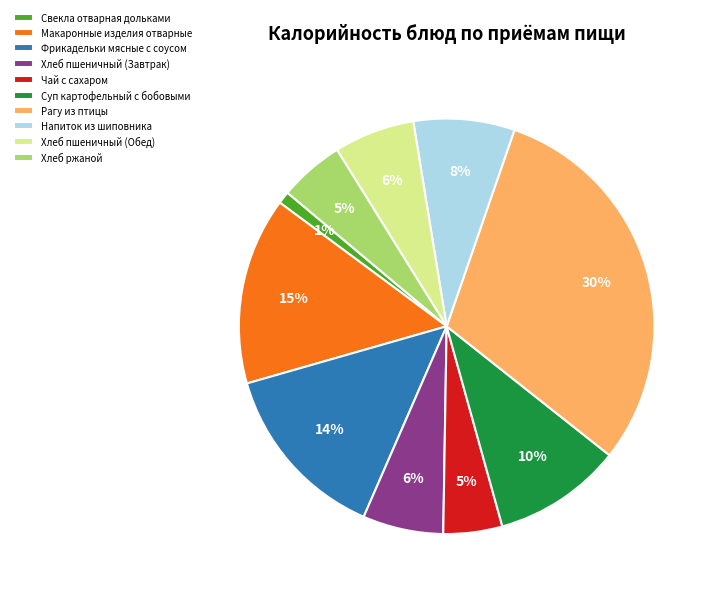

Which slice is the smallest?

Свекла отварная дольками